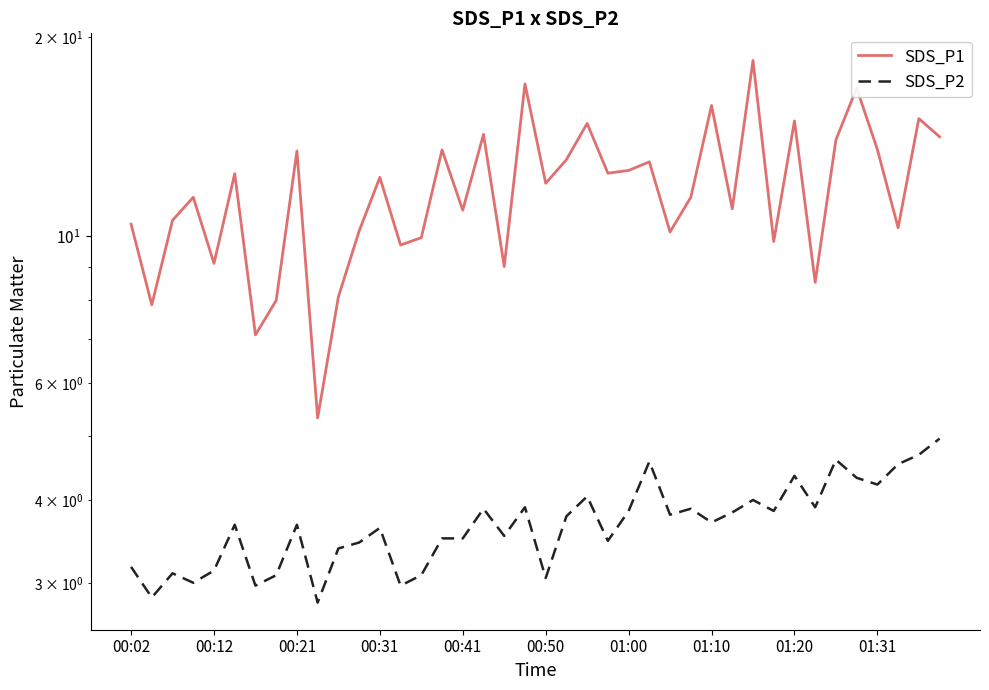

How many data points in SDS_P1 are above 12?

20